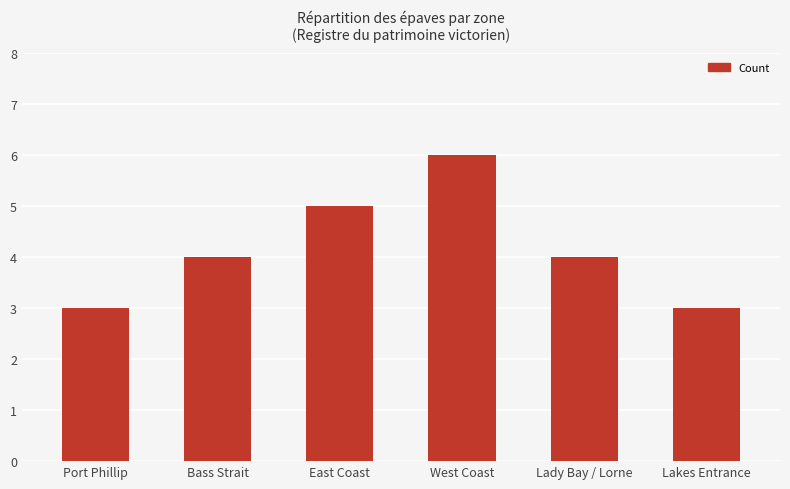

What is the greatest value displayed?

6